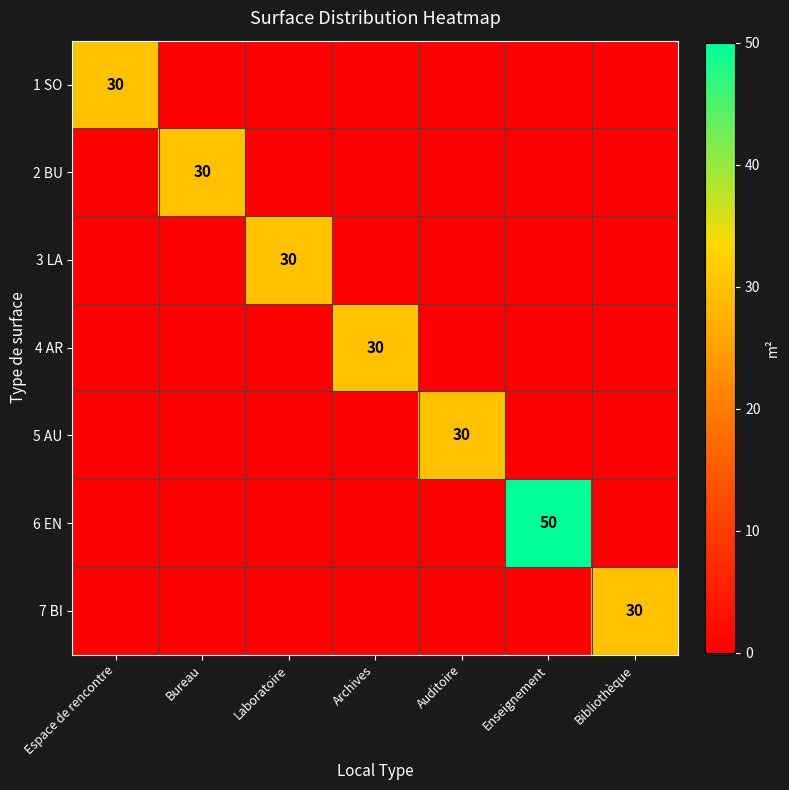

What is the difference between the highest and lowest values at Archives?

30